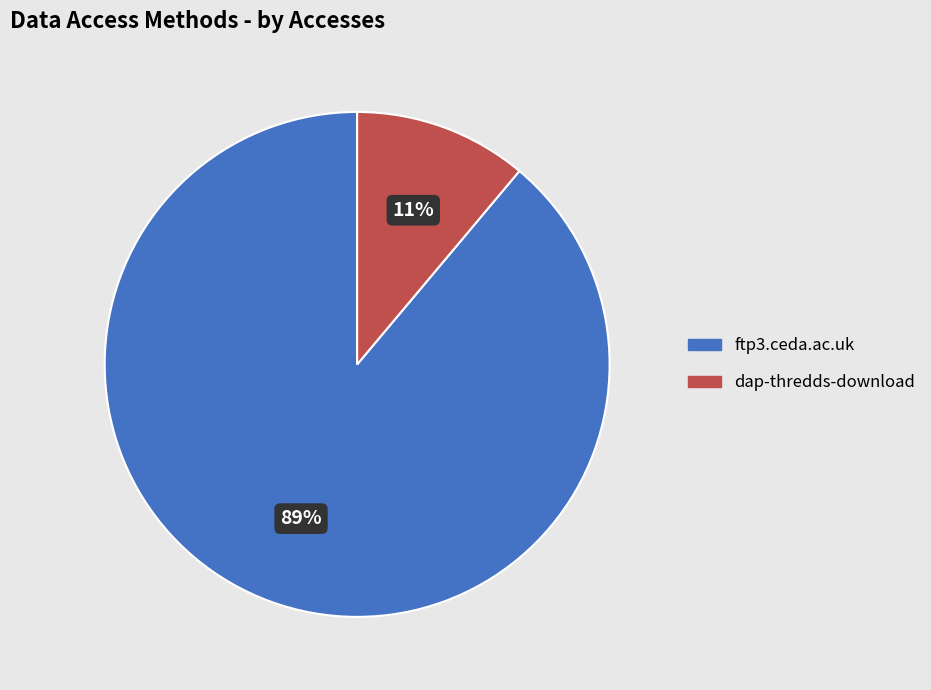

The dap-thredds-download slice represents 11% of the pie. True or false?

True